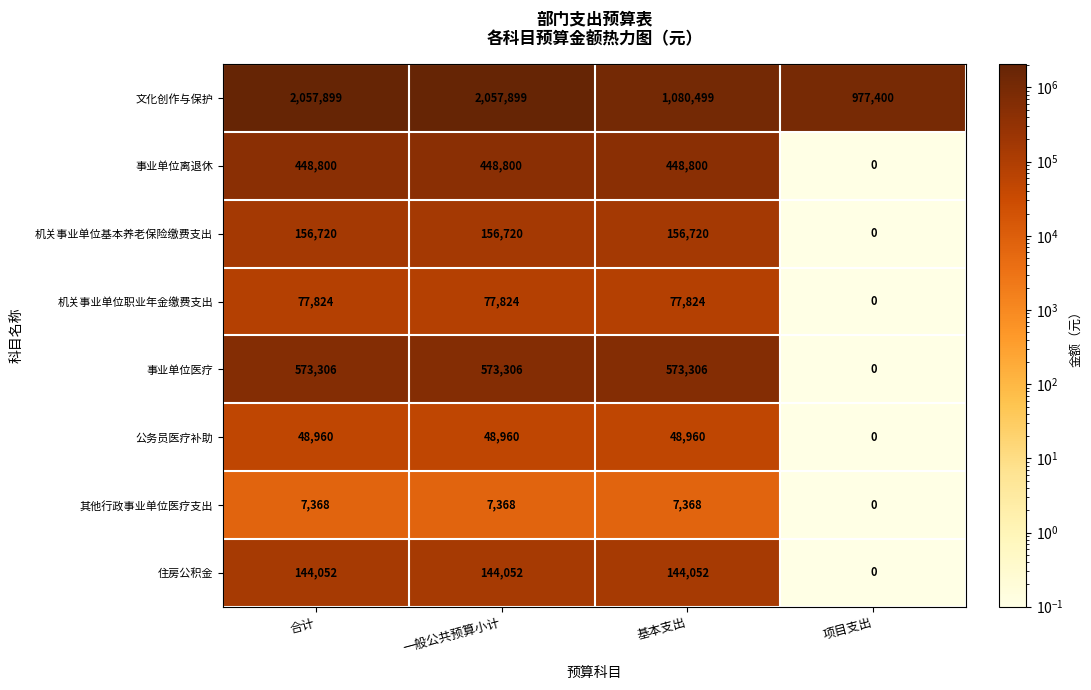

List the series in order of their peak value, lowest first.

其他行政事业单位医疗支出, 公务员医疗补助, 机关事业单位职业年金缴费支出, 住房公积金, 机关事业单位基本养老保险缴费支出, 事业单位离退休, 事业单位医疗, 文化创作与保护